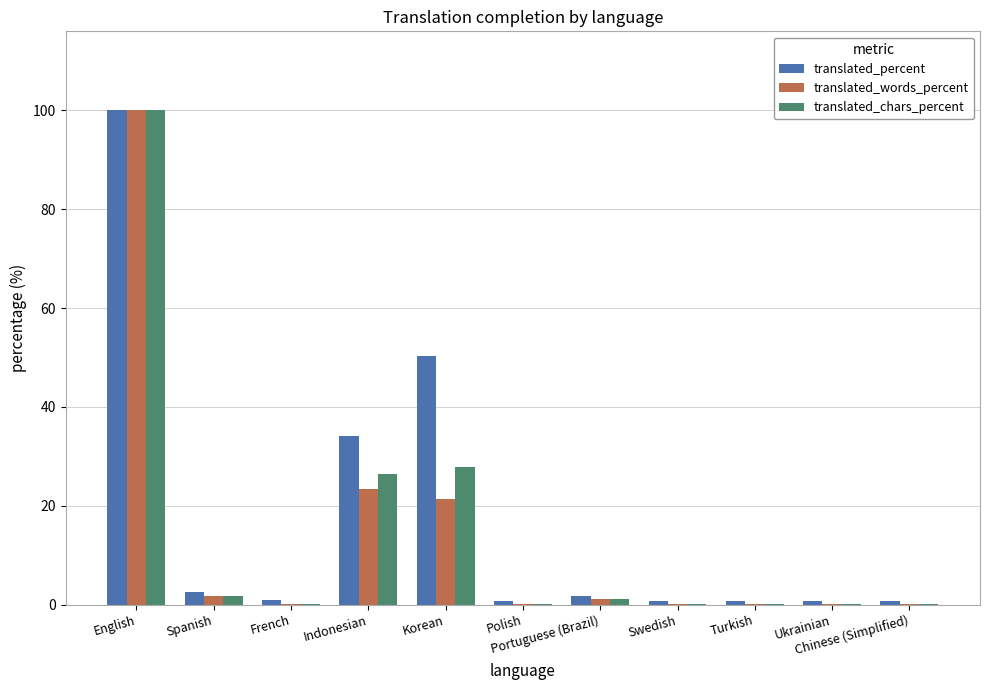

Which series changed the most between Korean and Ukrainian?

translated_percent